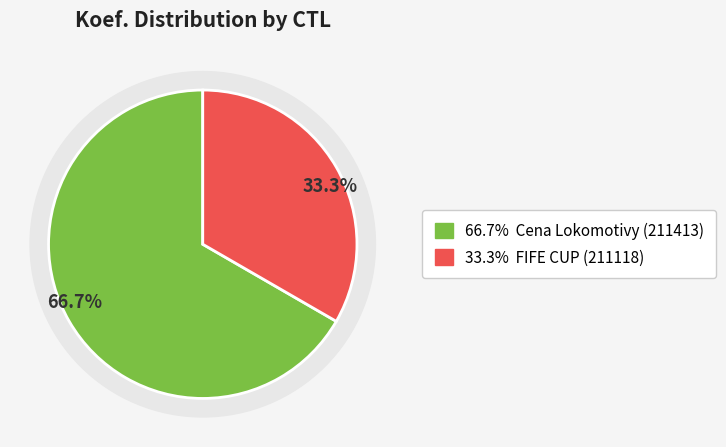

To the nearest percent, what portion does 211118 represent?

33%